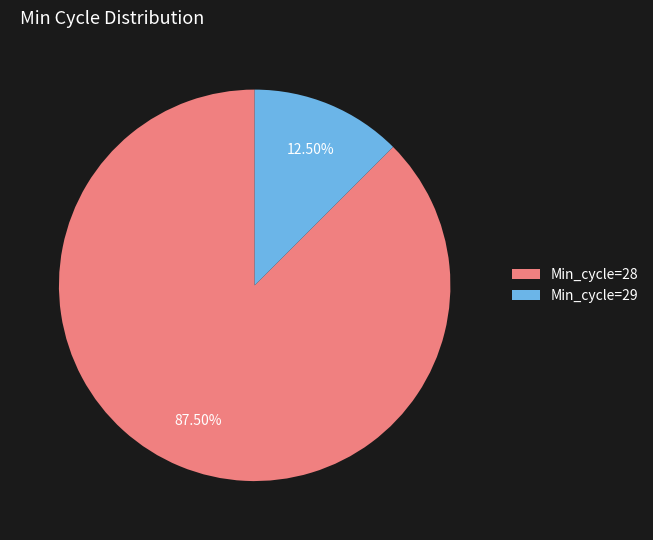

Between Min_cycle=29 and Min_cycle=28, which is larger?

Min_cycle=28